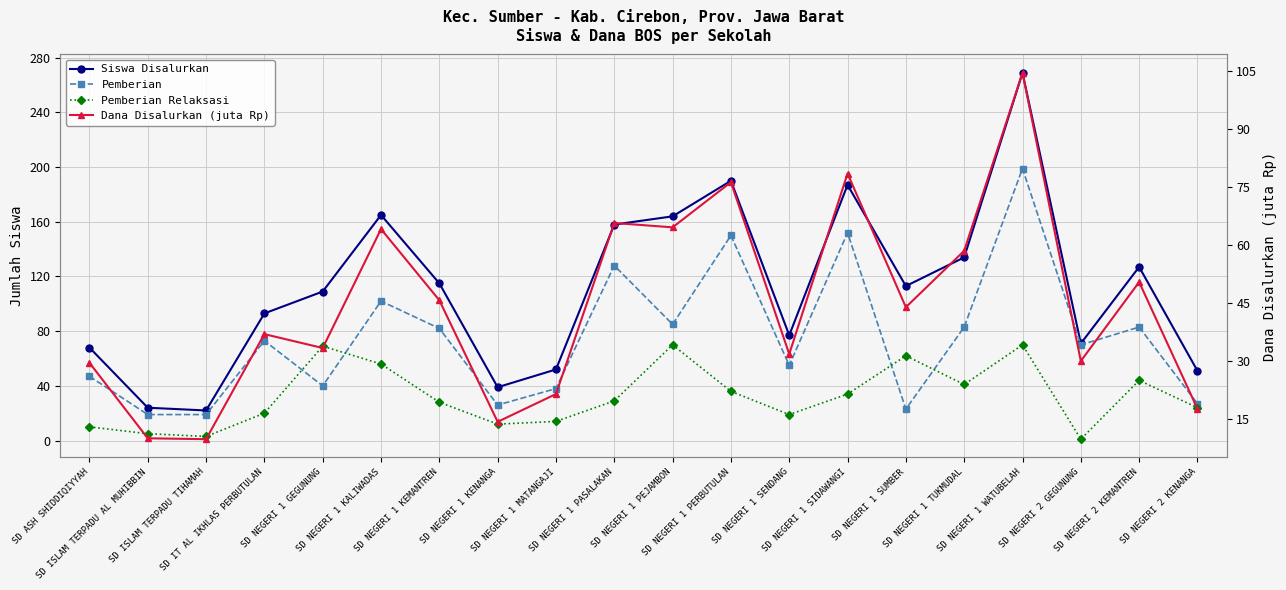

At SD ISLAM TERPADU TIHAMAH, list the series in order from largest to smallest.

Siswa Disalurkan, Pemberian, Dana Disalurkan (juta Rp), Pemberian Relaksasi